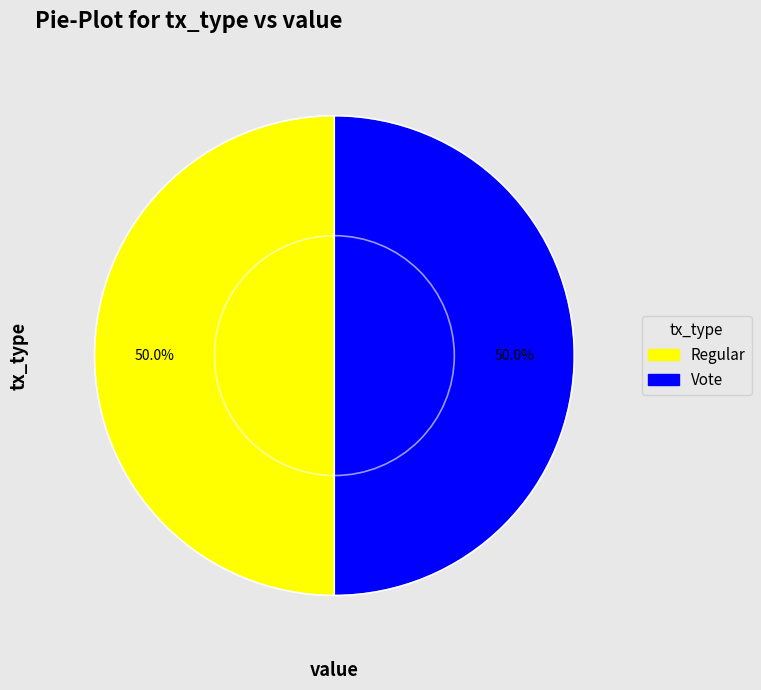

How many slices are in this pie chart?

2